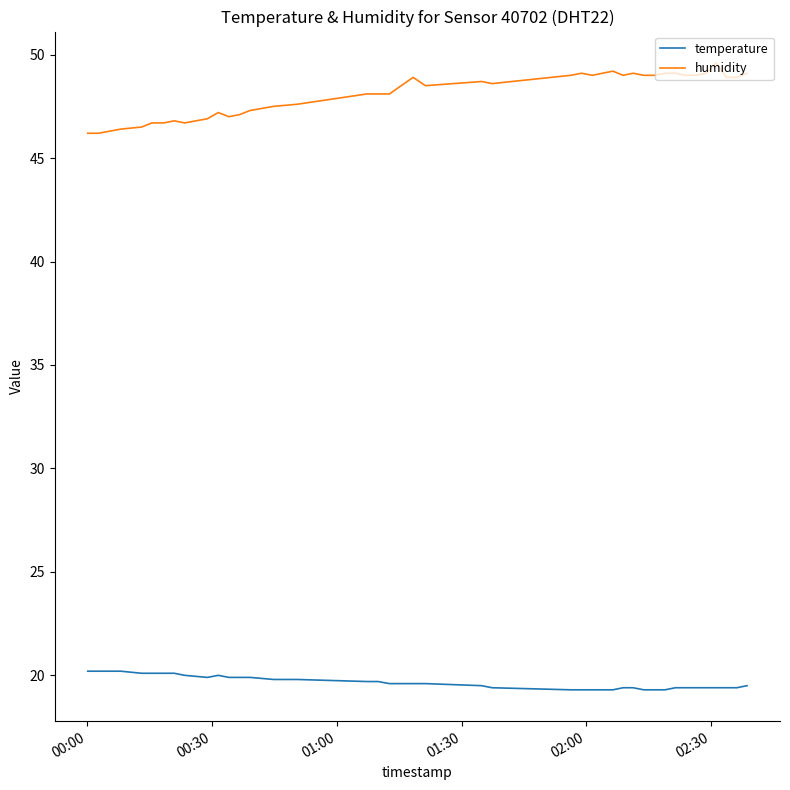

Which series has the largest range (max minus min)?

humidity